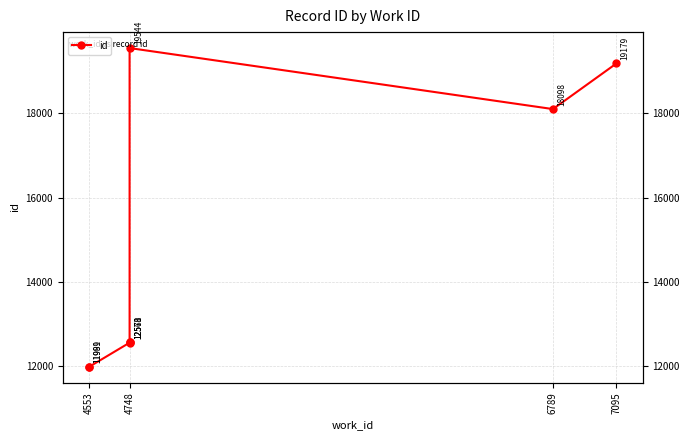

At which category does the chart reach its minimum across all series?

4553